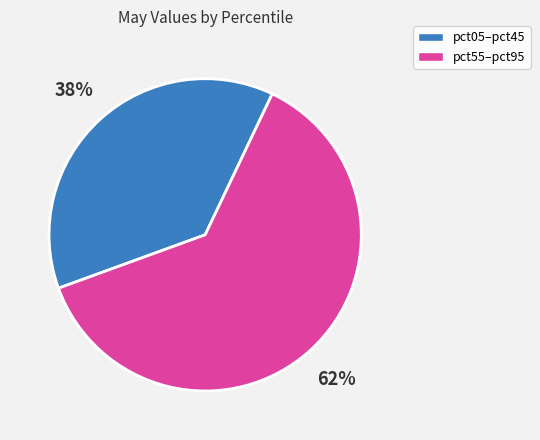

Does any single category account for the majority?

Yes